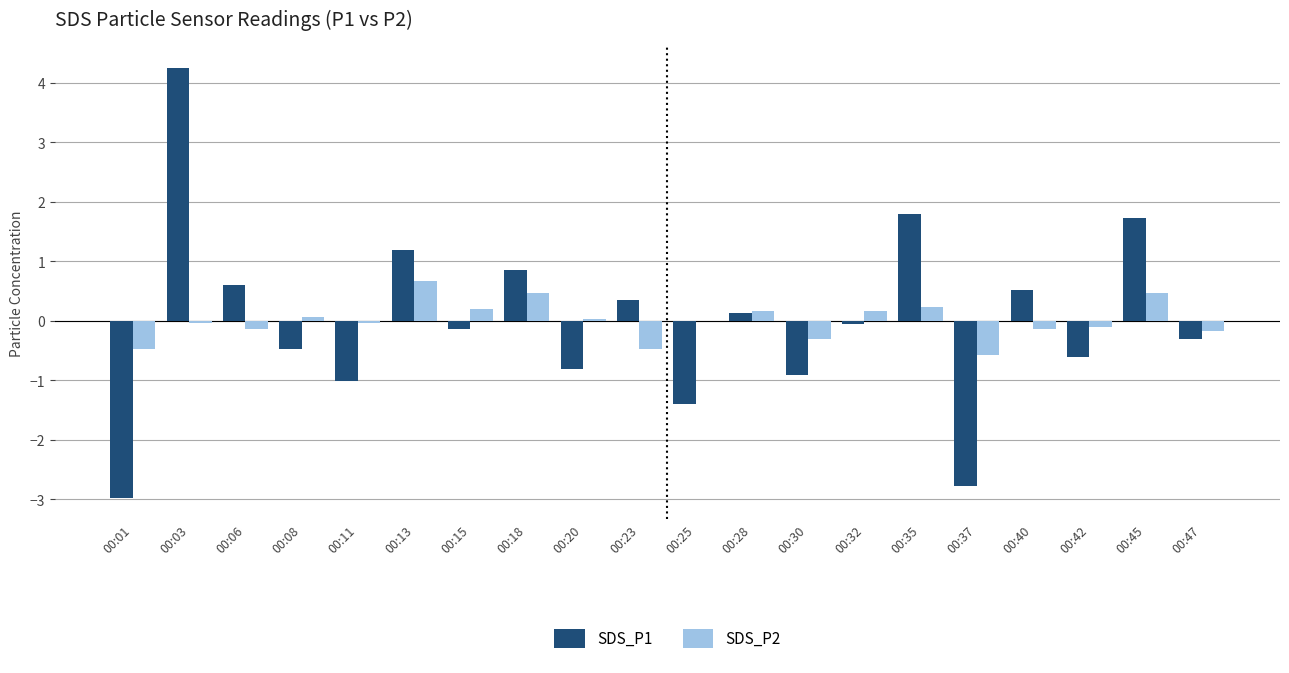

Are the bars horizontal?

No